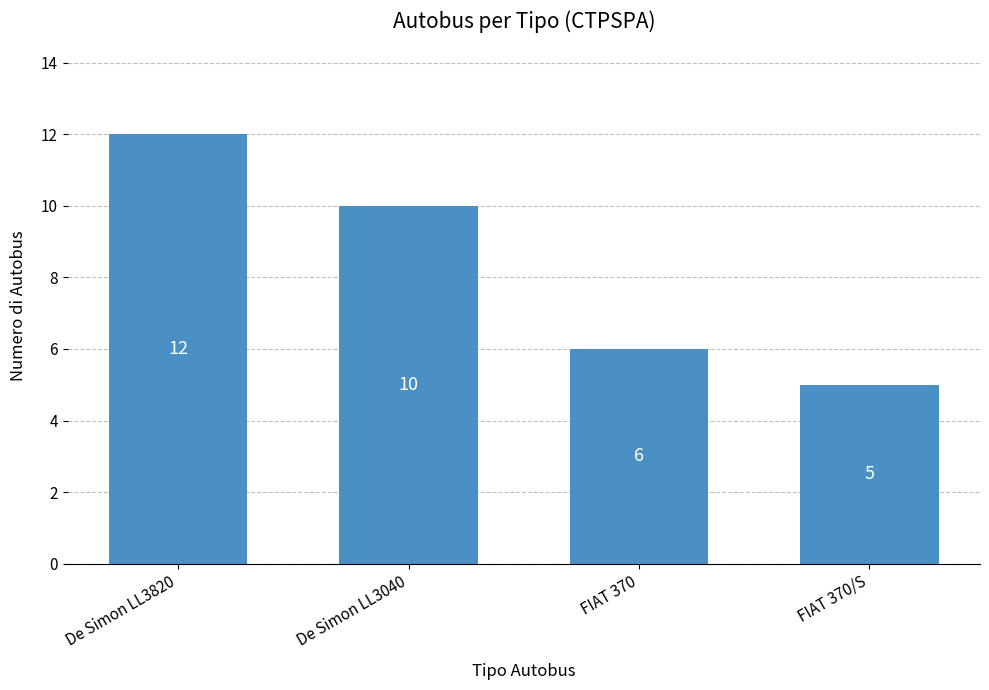

Rank the categories by value from highest to lowest.

De Simon LL3820, De Simon LL3040, FIAT 370, FIAT 370/S